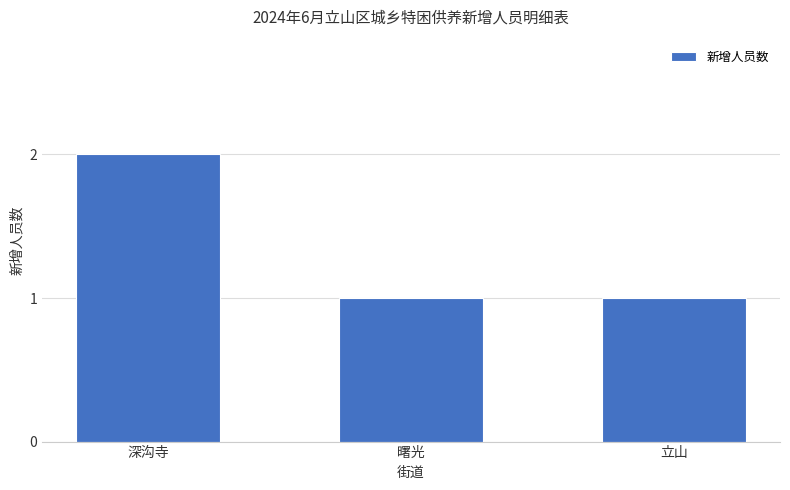

Count the values in the range 1 to 2.

3